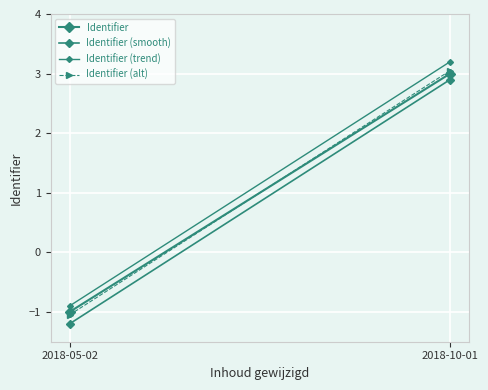

Which has a higher value, 2018-05-02 or 2018-10-01?

2018-10-01